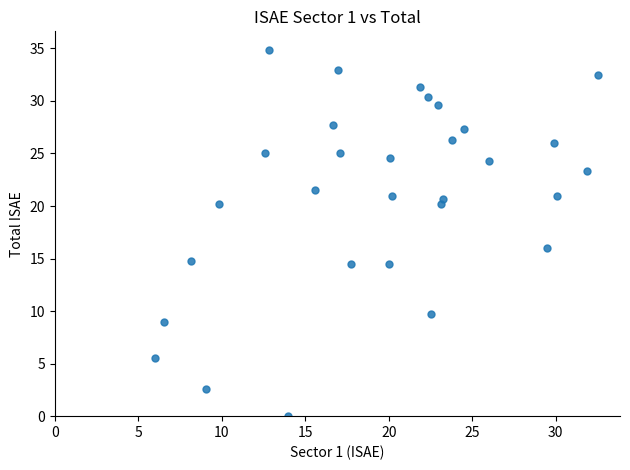

What Y value in the scatter plot is closest to 17?

16.0